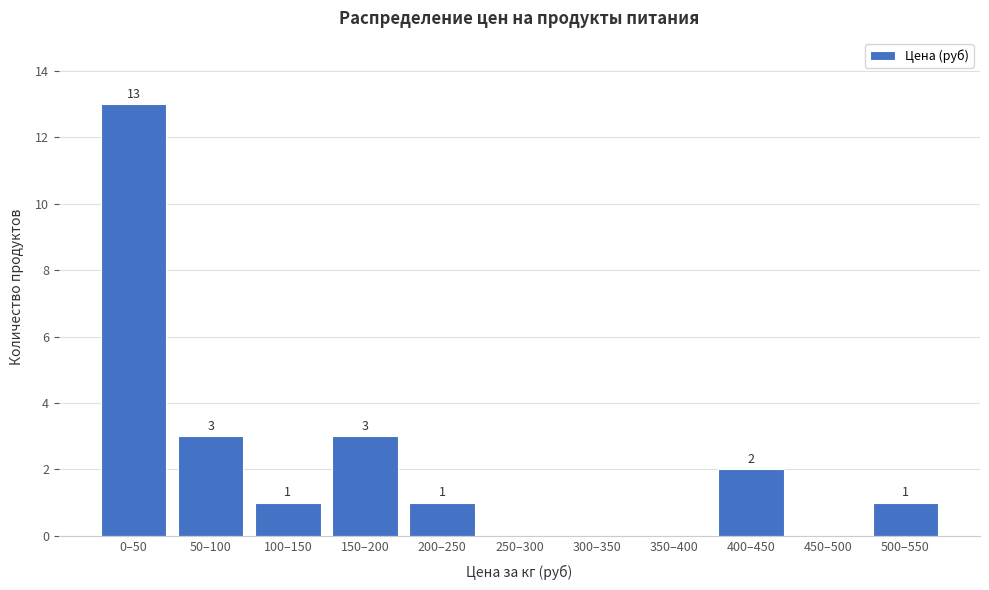

Reading right to left, what are all the values shown in this chart?

500–550=1	450–500=0	400–450=2	350–400=0	300–350=0	250–300=0	200–250=1	150–200=3	100–150=1	50–100=3	0–50=13